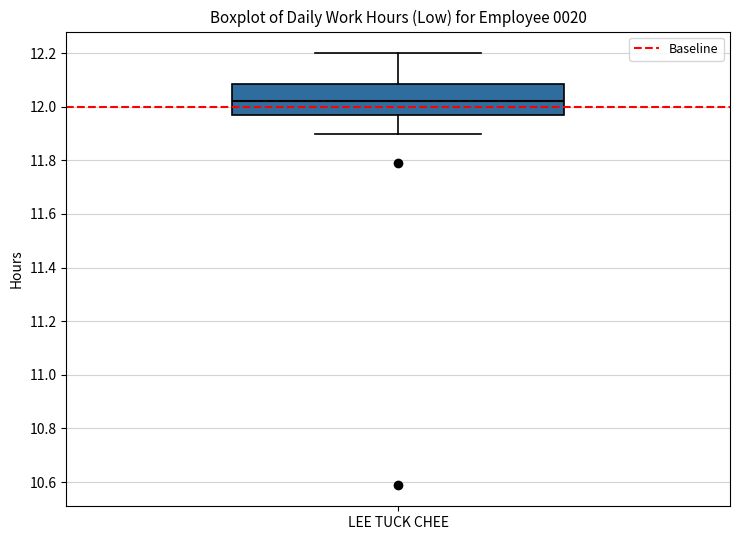

Read this box plot against the y-axis: the position of the median line, the range covered by the box, and the ends of both whiskers. The values are not printed on the chart, so give them approximately, as read against the axis.

median 12.02, box 11.96 to 12.08, whiskers 11.90 to 12.20